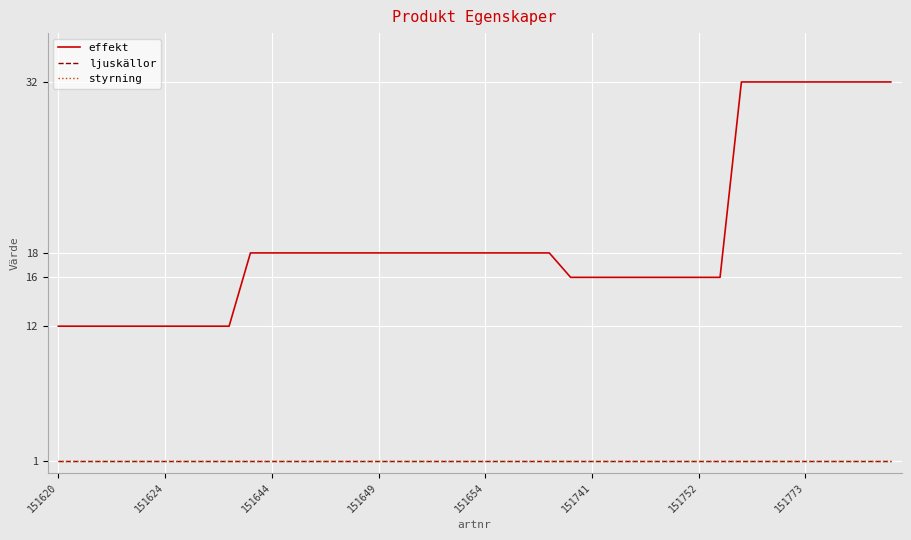

Is this an area chart (filled region under the line)?

No